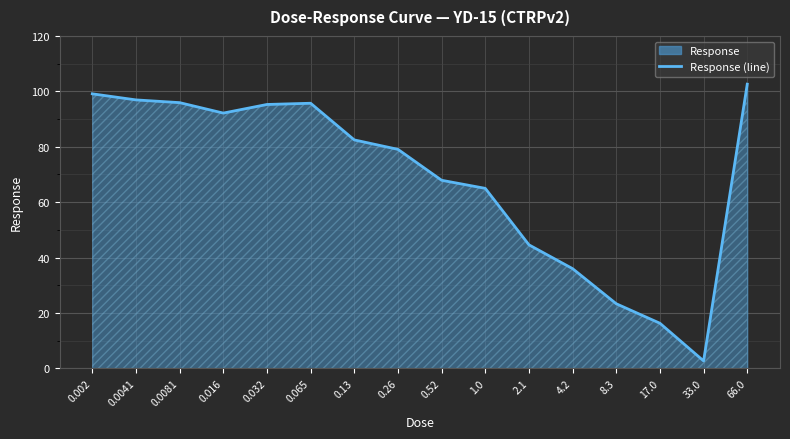

Is it true that the value at 1.0 is 26.0?

False